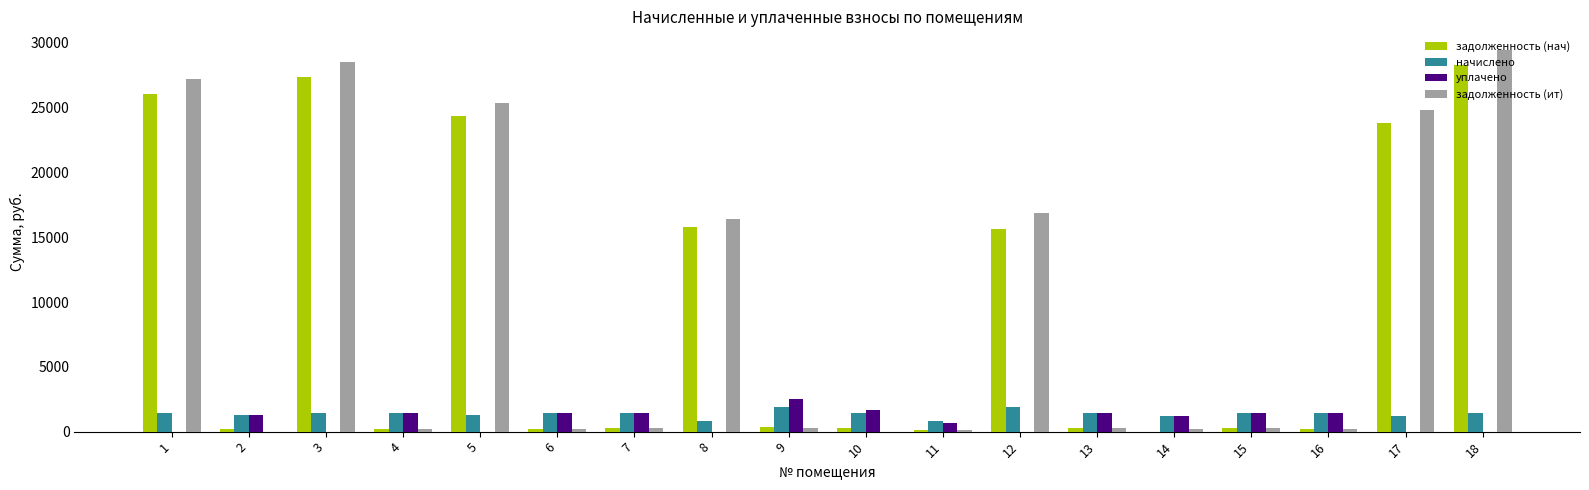

Between 3 and 14, which series saw the biggest shift?

задолженность (ит)